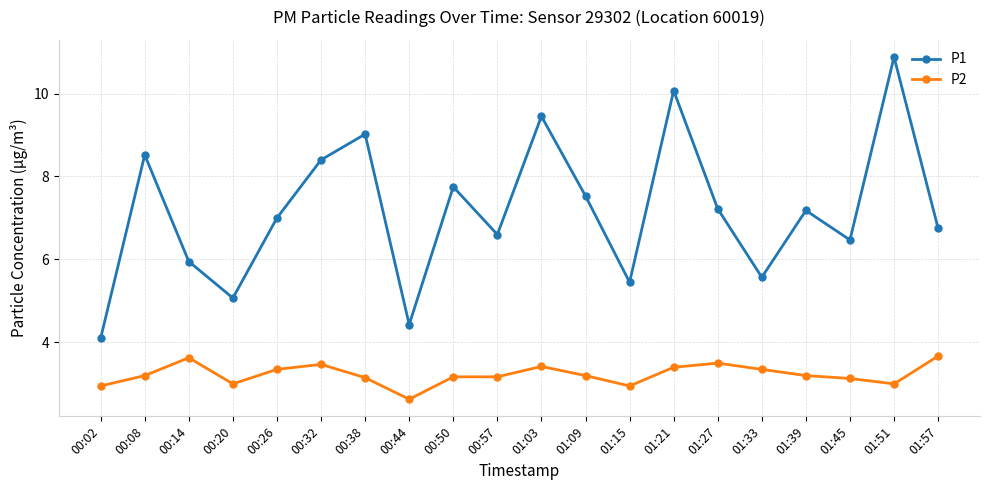

The P2 series shows 2.0 at 01:45. True or false?

False